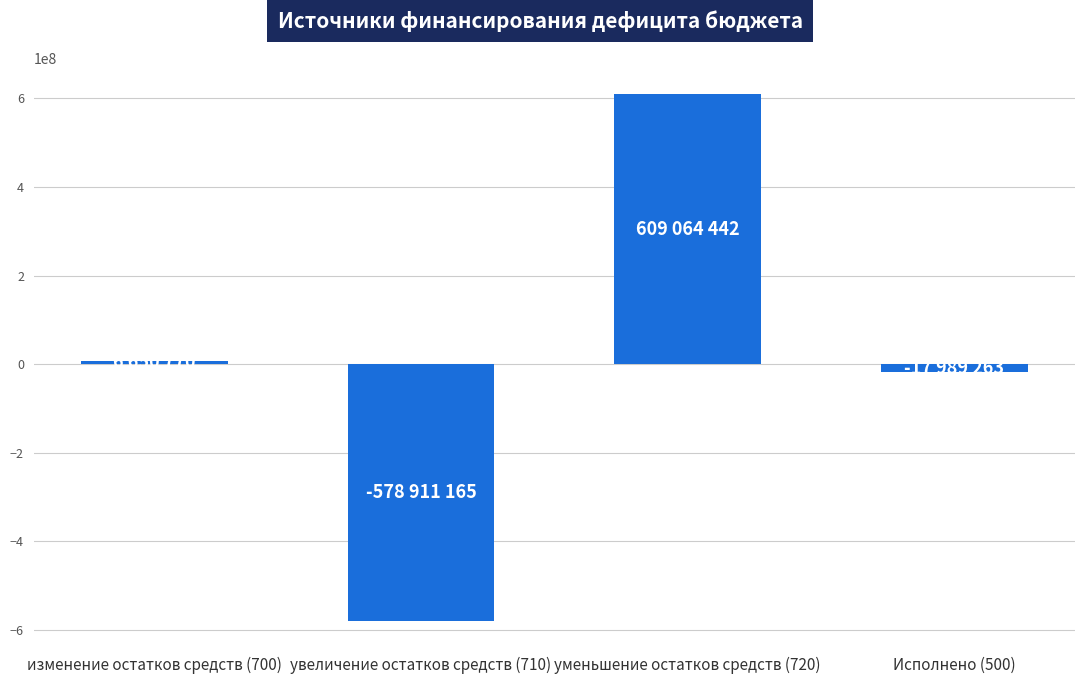

List the labels in order of value, largest first.

уменьшение остатков средств (720), изменение остатков средств (700), Исполнено (500), увеличение остатков средств (710)